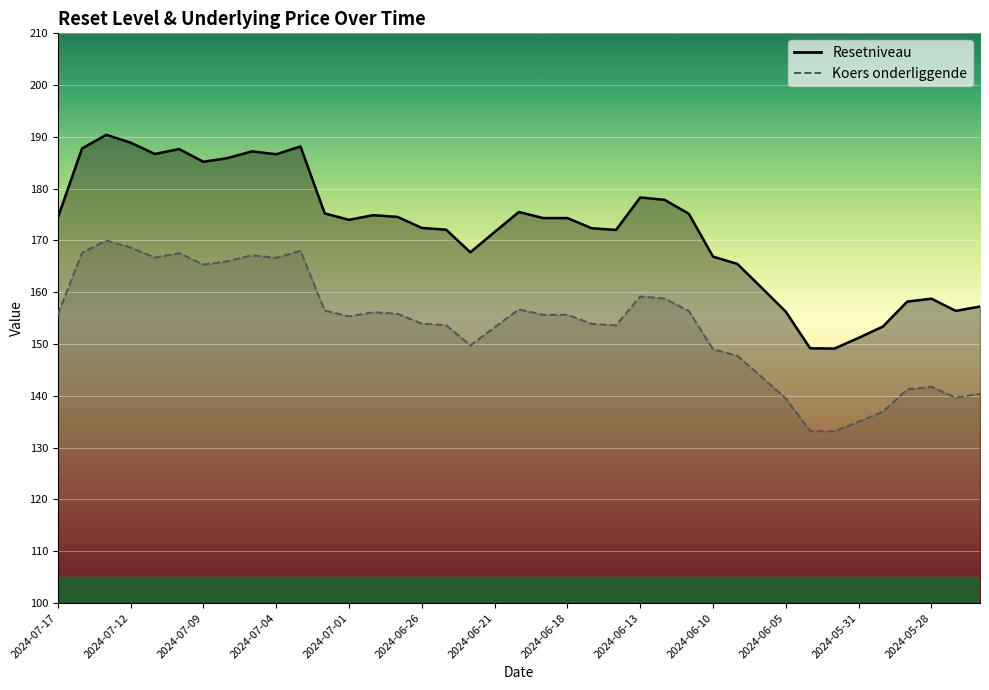

Which series has the widest spread of values?

Resetniveau